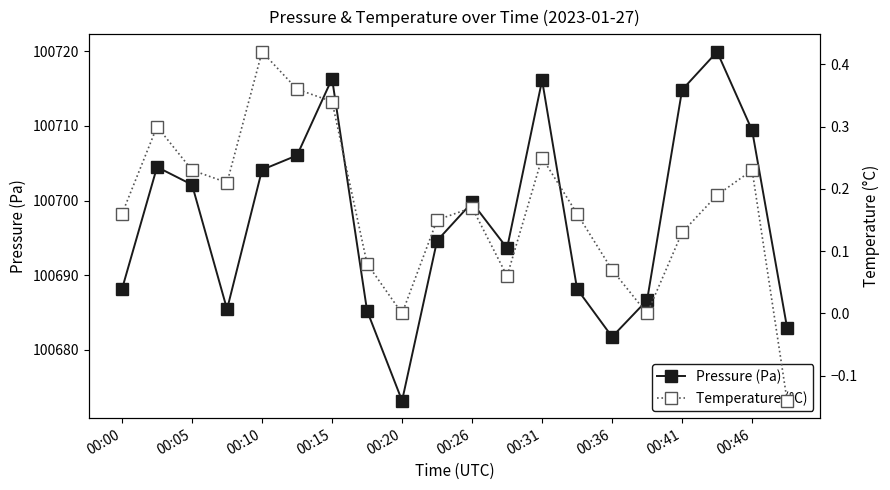

True or false: Pressure (Pa) has more than 2 interior local peaks.

True